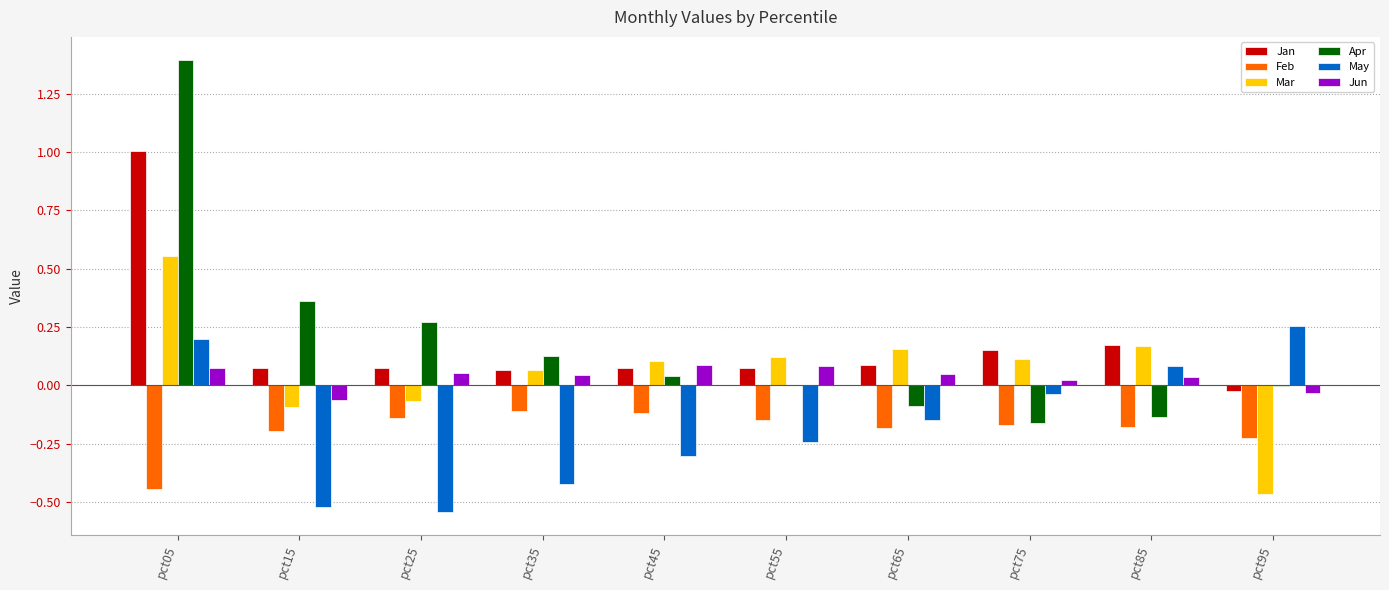

Is it true that Mar equals 0.2 at pct05?

False